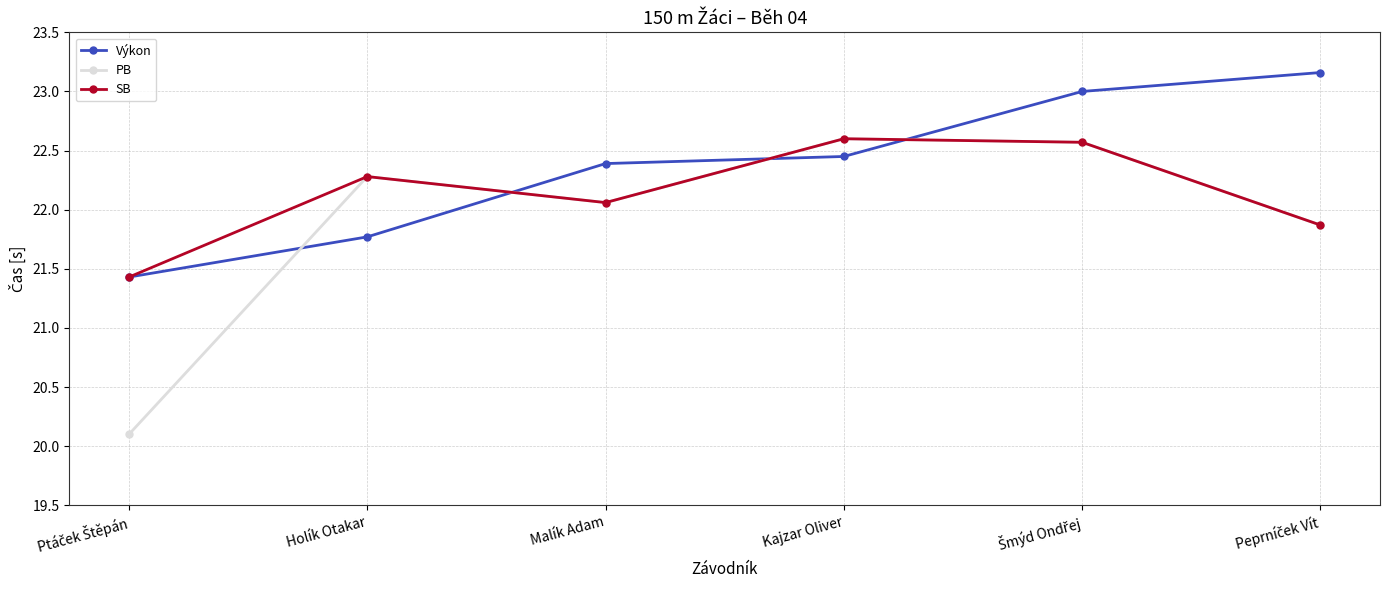

The value of Výkon at Holík Otakar is 6.9. True or false?

False